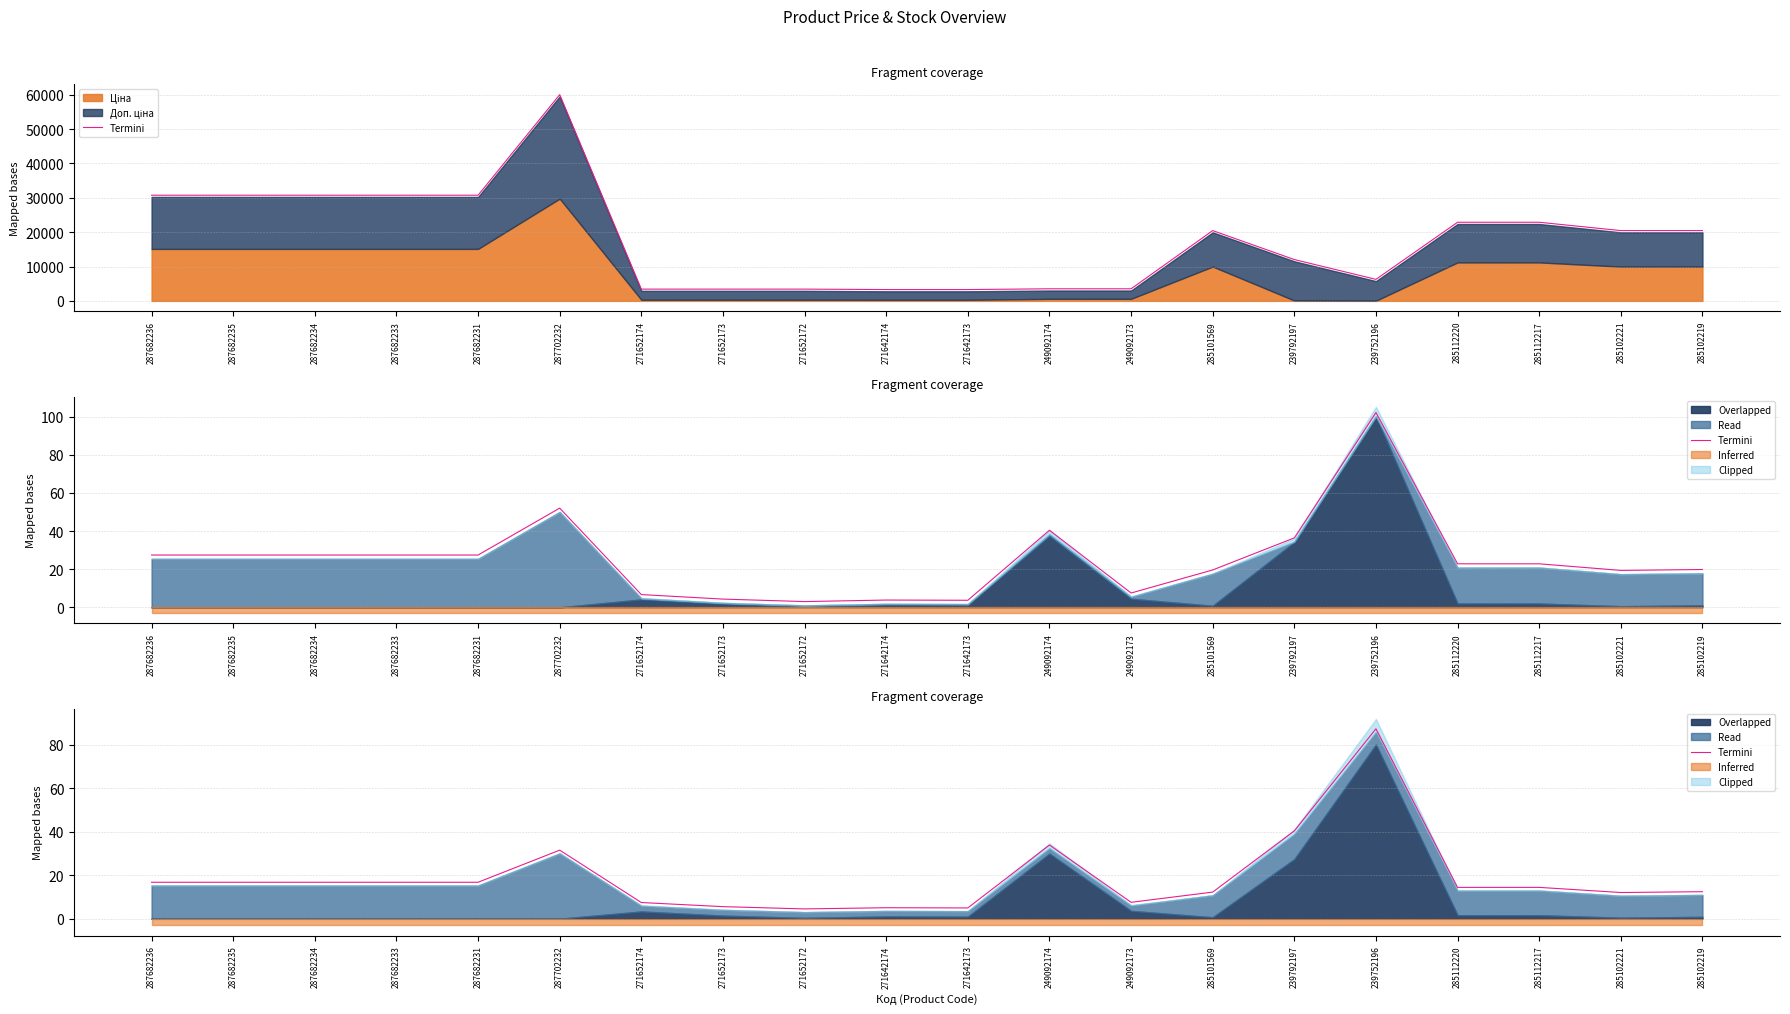

At which category does the data reach its first local valley?

271652172